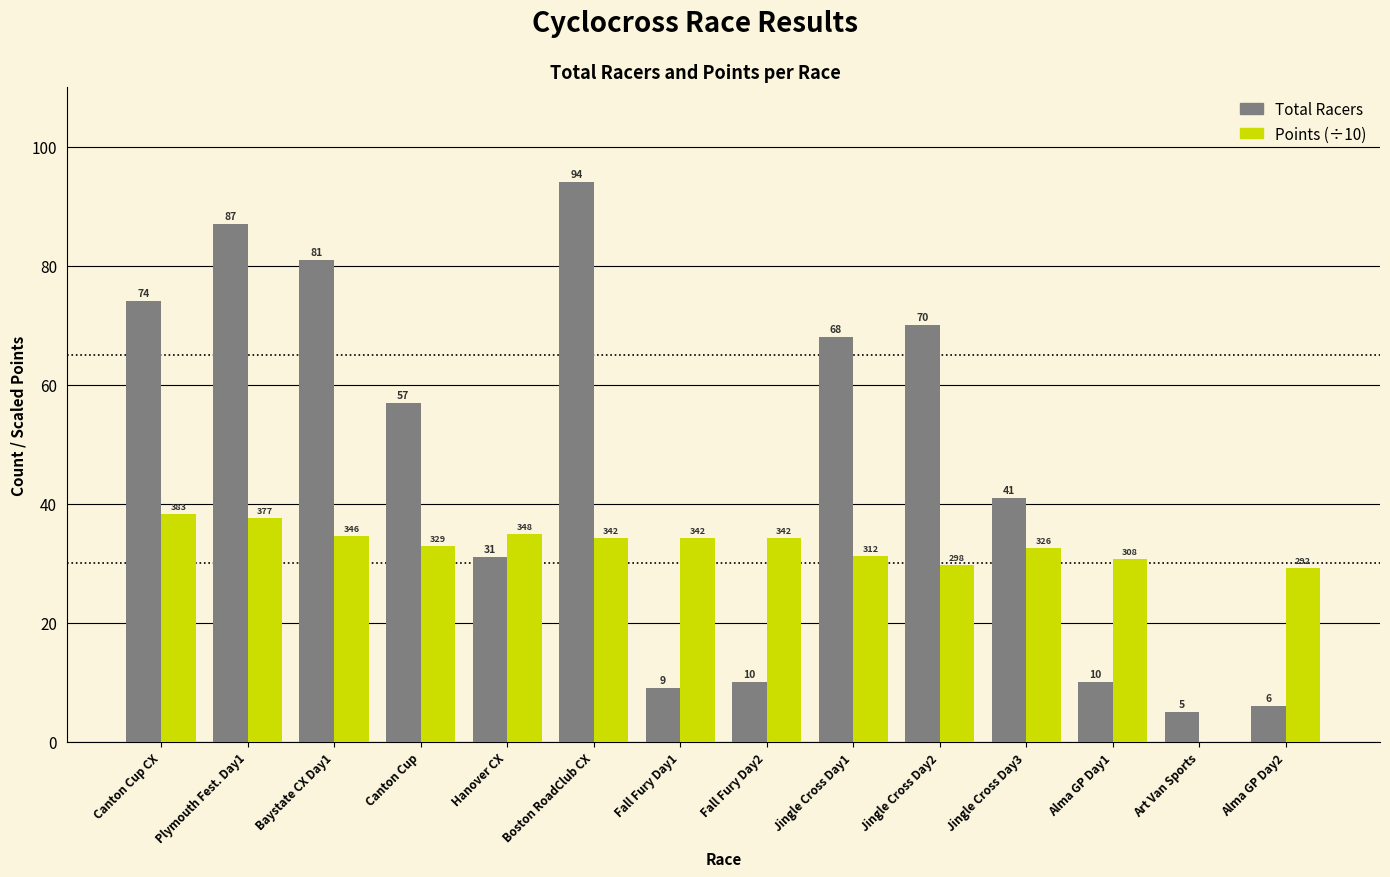

Which series changed the most between Baystate CX Day1 and Jingle Cross Day2?

Total Racers